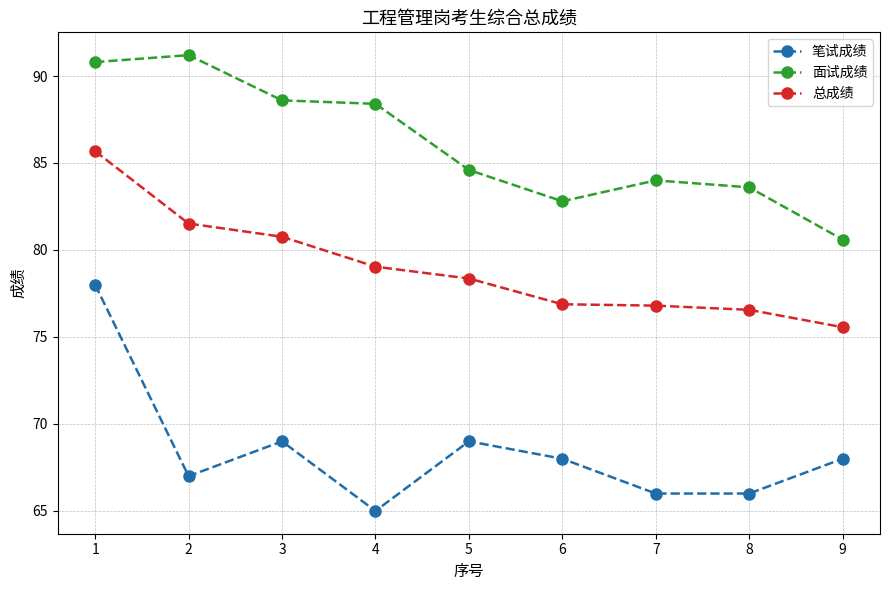

Is this an area chart (filled region under the line)?

No